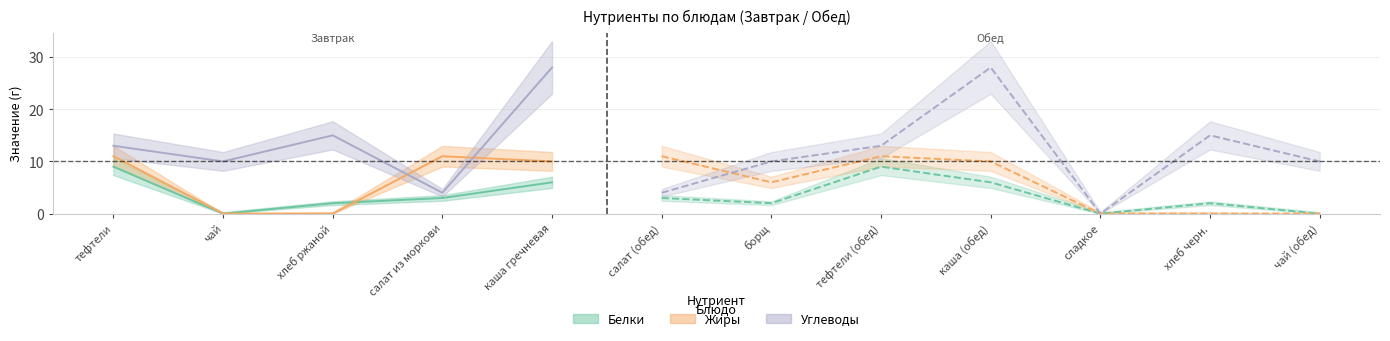

Which series has the widest spread of values?

Углеводы